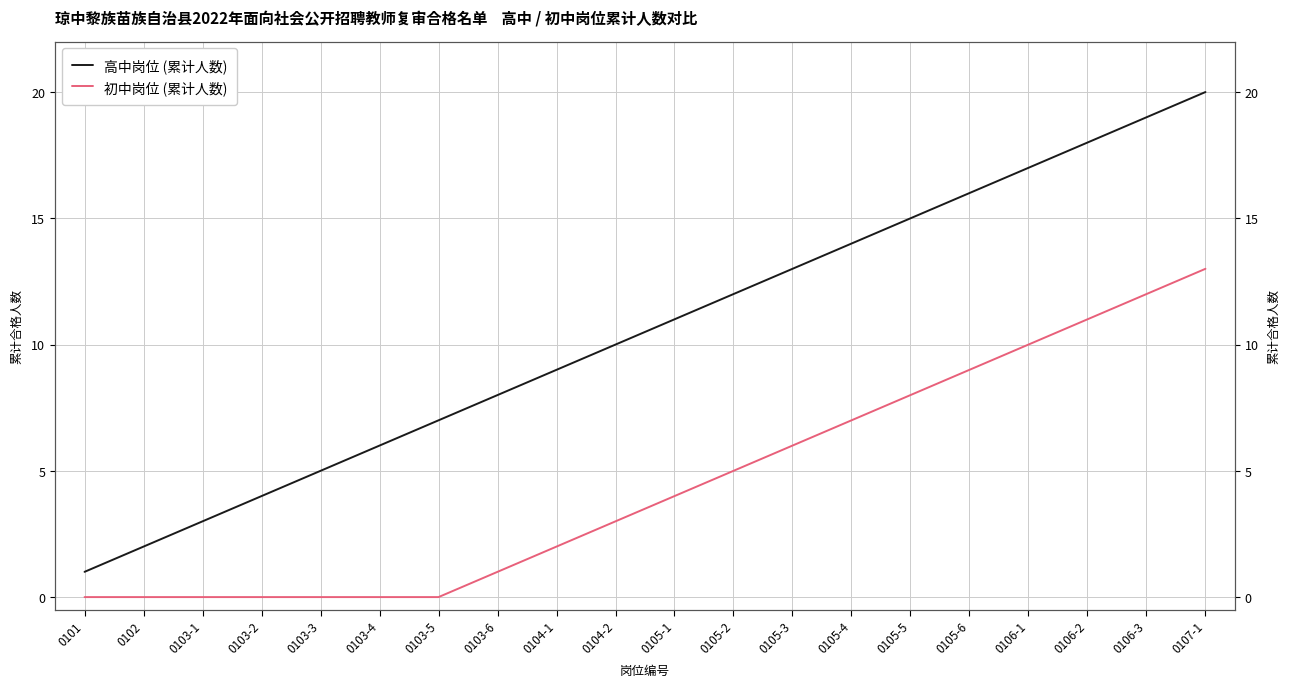

Reading left to right, list all the values displayed in this chart.

高中岗位 (累计人数): 1	2	3	4	5	6	7	8	9	10	11	12	13	14	15	16	17	18	19	20
初中岗位 (累计人数): 0	0	0	0	0	0	0	1	2	3	4	5	6	7	8	9	10	11	12	13